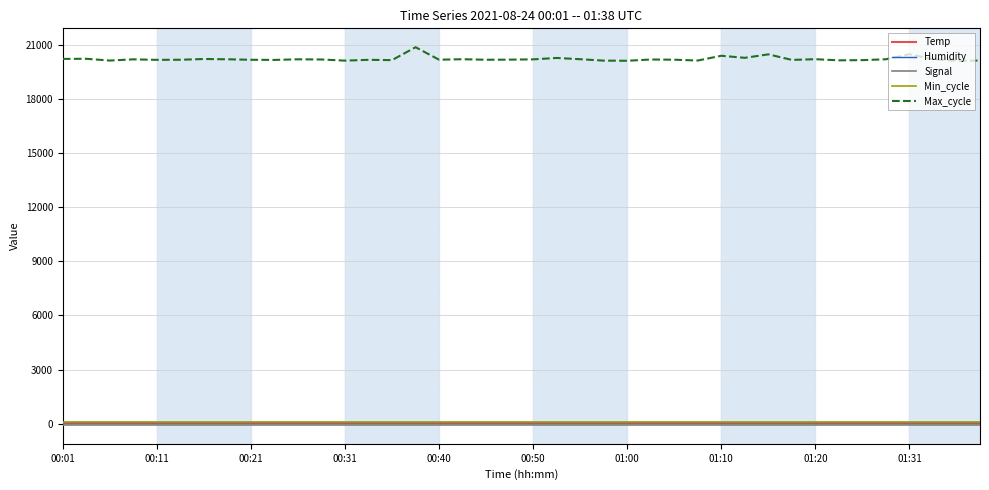

Which series has the widest spread of values?

Max_cycle